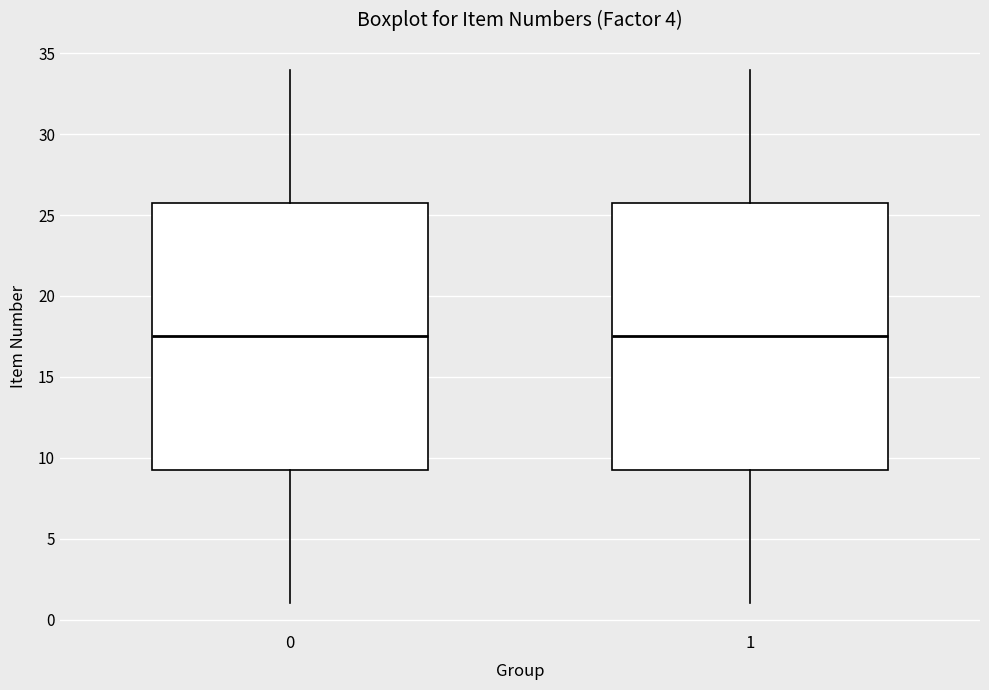

Where does the median line of the box at x = 0 sit on the y-axis? The values are not printed on the chart, so give them approximately, as read against the axis.

17.5